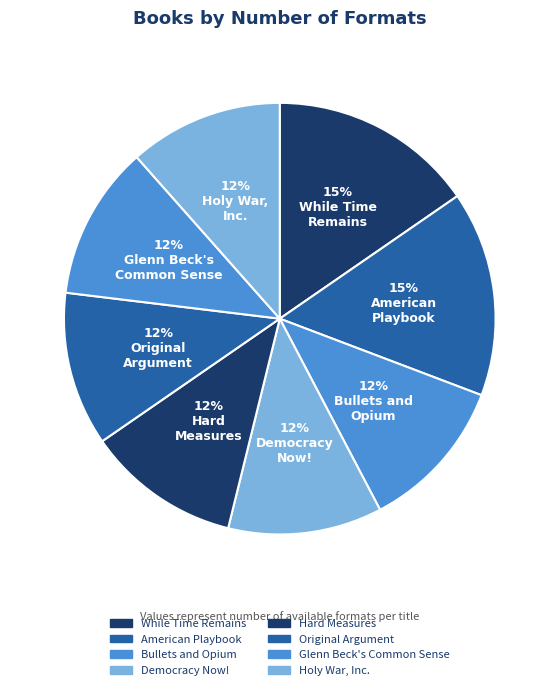

Is it true that American Playbook is 15% of the pie?

True